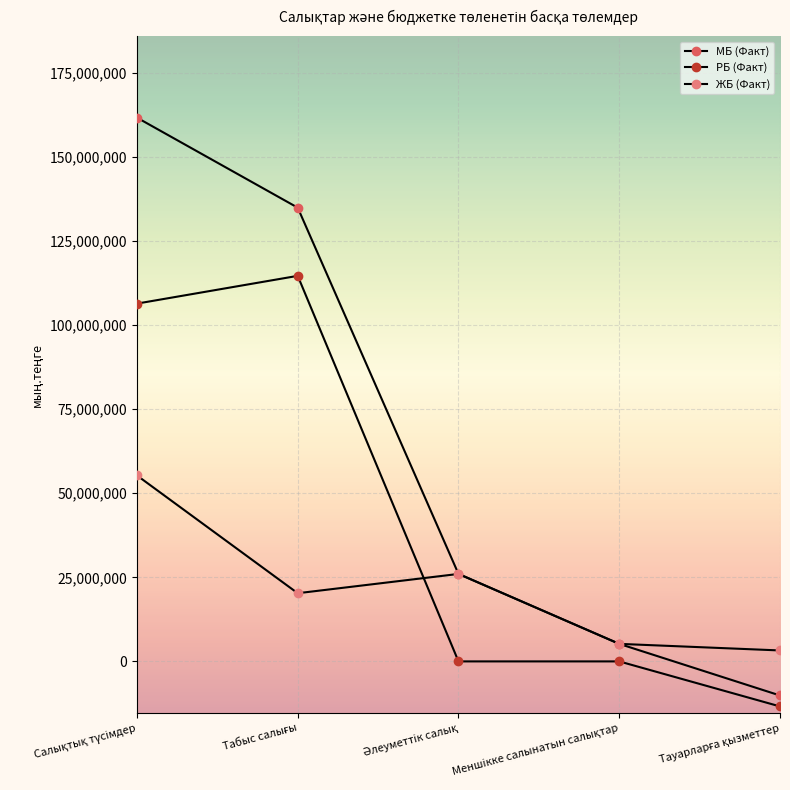

How many lines are shown in the chart?

3